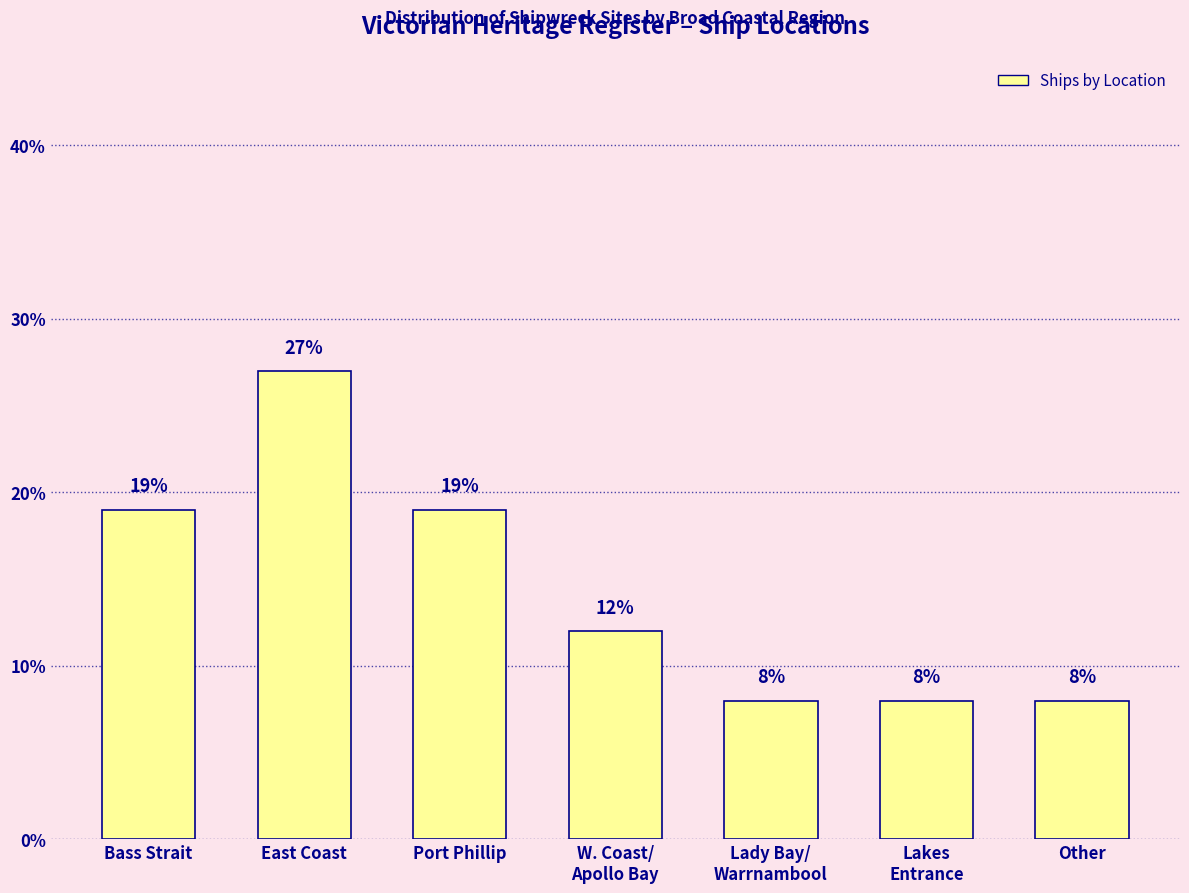

The value at Port Phillip is 19. True or false?

True